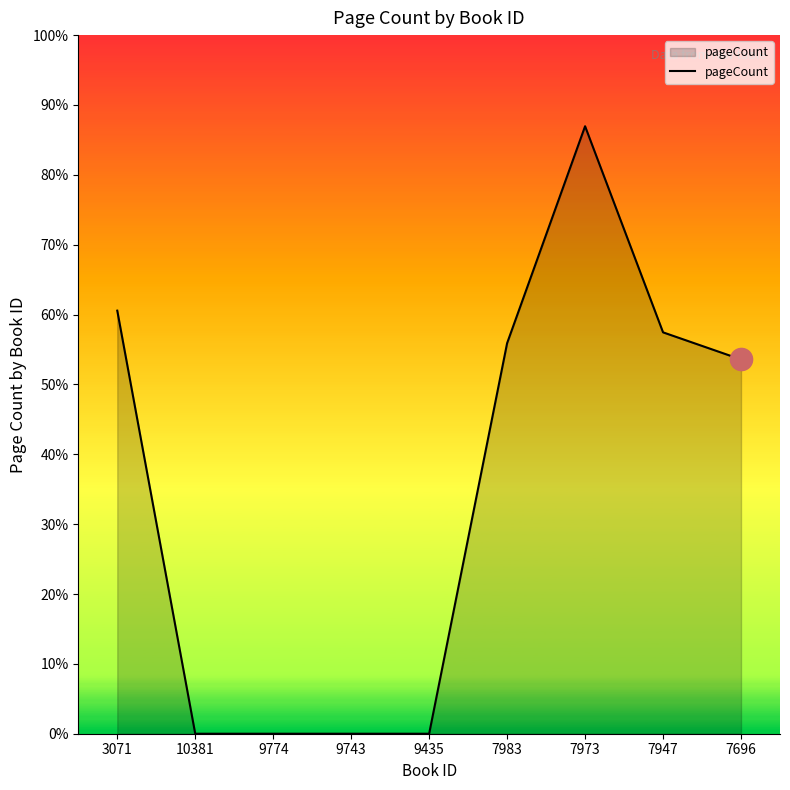

True or false: the data shows 0 at 9774.

True